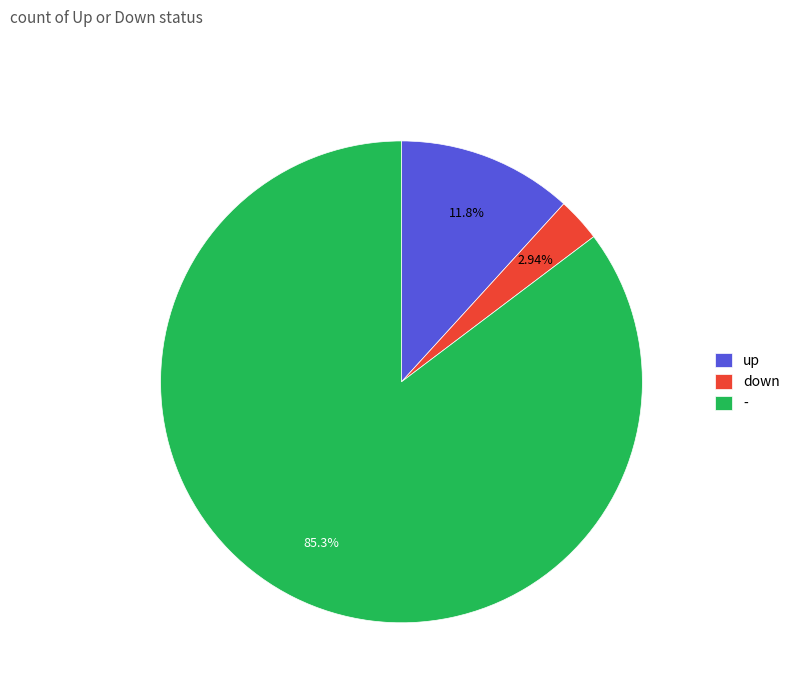

To the nearest percent, what percentage of the pie is -?

85%